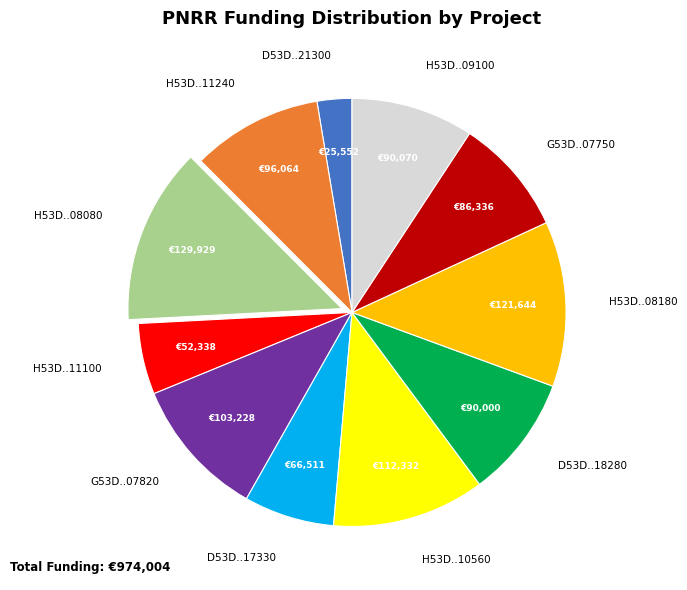

Is there a majority slice in this chart?

No